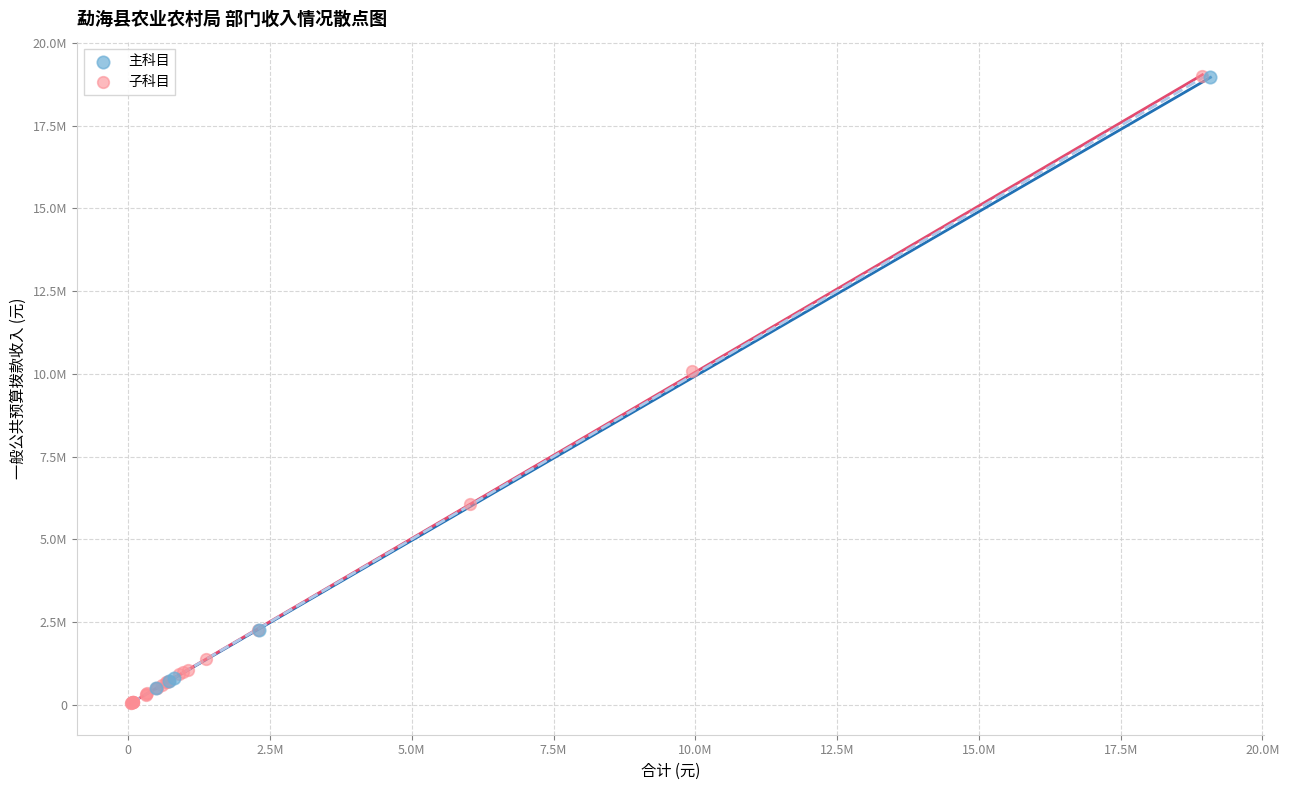

What are all the series names shown in the legend?

主科目, 子科目